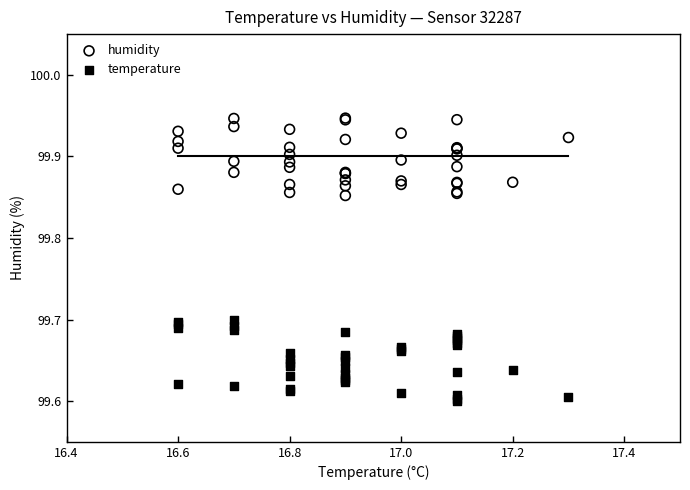

What is the X range (max minus min) for the scatter plot?

0.7